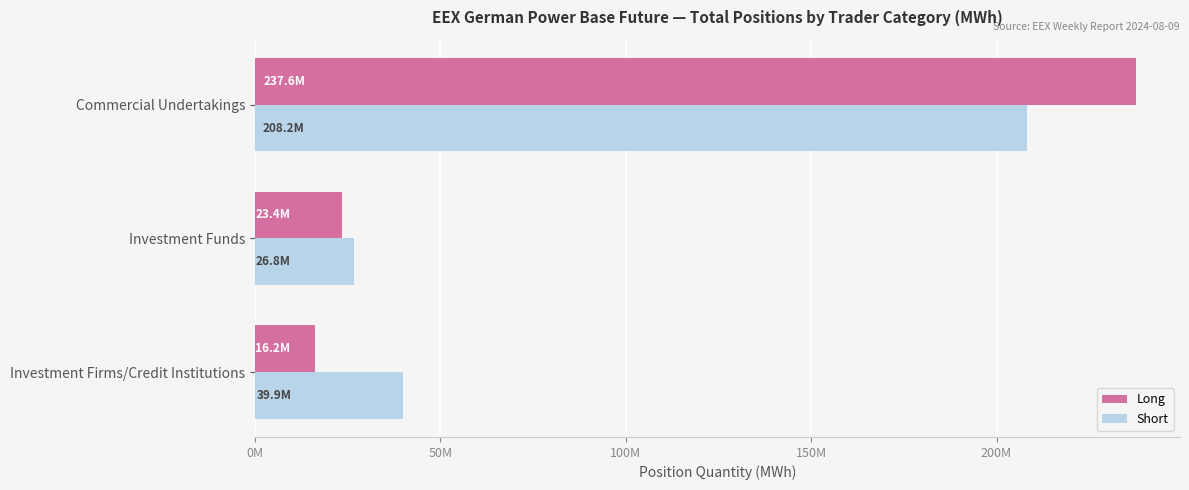

How many bars are there in total?

6